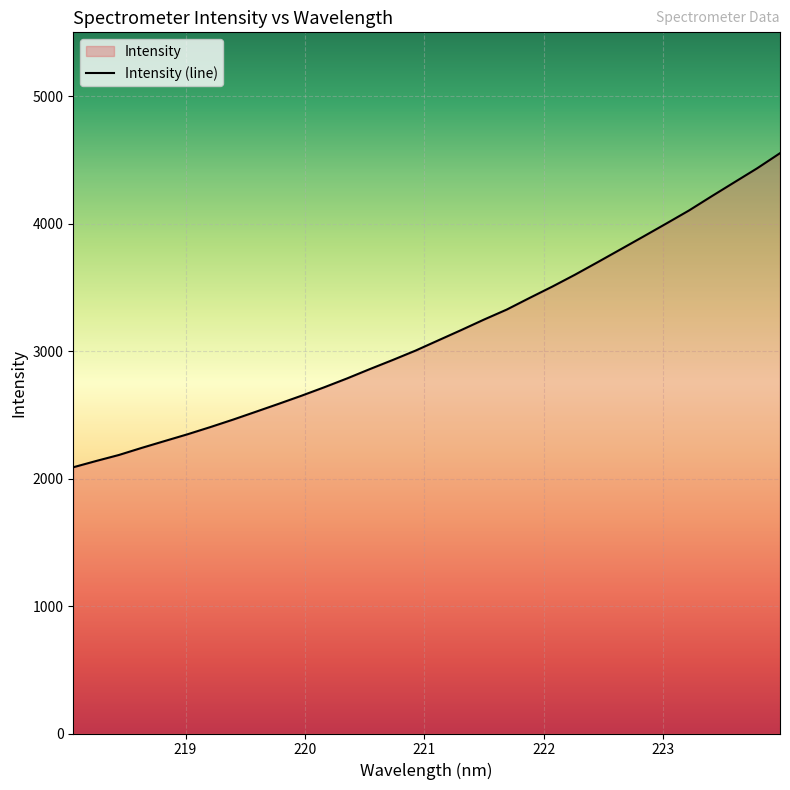

Reading right to left, transcribe all the data shown in this chart.

223.9802=4552.0	223.7895=4433.9	223.5987=4324.2	223.408=4214.3	223.2172=4102.2	223.0264=3999.5	222.8355=3898.1	222.6447=3797.7	222.4538=3697.6	222.263=3599.0	222.0721=3505.3	221.8812=3416.1	221.6902=3325.0	221.4993=3246.4	221.3083=3164.0	221.1174=3083.7	220.9264=3003.3	220.7354=2929.7	220.5444=2858.6	220.3533=2785.2	220.1623=2715.9	219.9712=2649.4	219.7801=2585.9	219.589=2523.8	219.3979=2462.1	219.2067=2403.2	219.0156=2346.8	218.8244=2293.8	218.6332=2240.5	218.442=2184.8	218.2508=2137.5	218.0596=2088.4